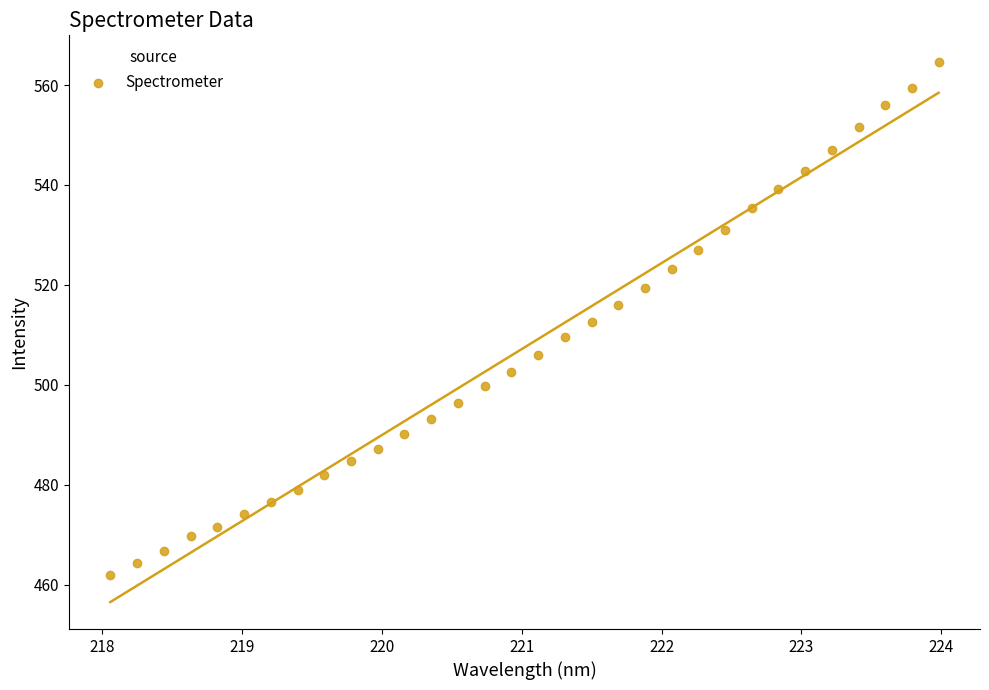

What is the range of Y values (max minus min)?

102.6